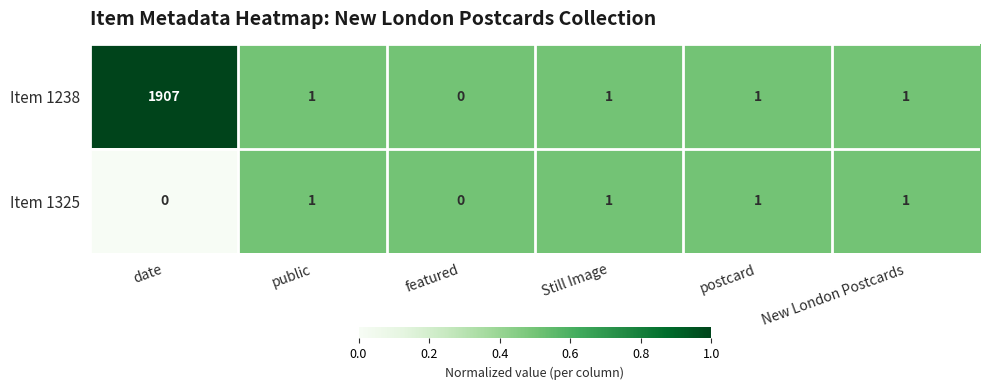

Which series has the largest total across all categories?

Item 1238